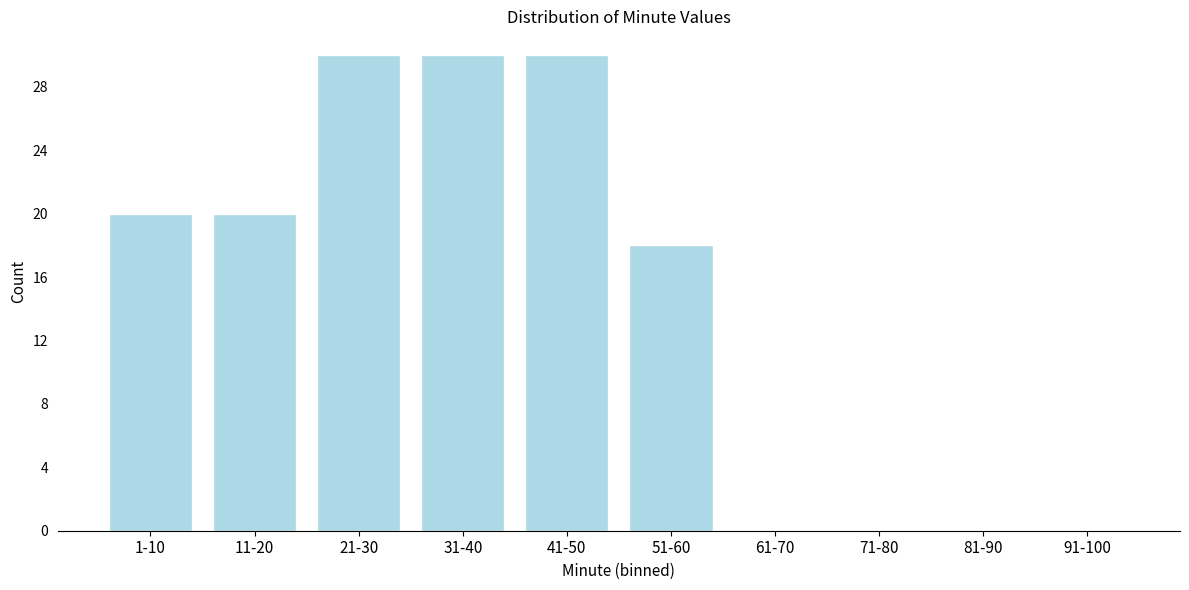

Reading left to right, transcribe all the data shown in this chart.

1-10=20	11-20=20	21-30=30	31-40=30	41-50=30	51-60=18	61-70=0	71-80=0	81-90=0	91-100=0